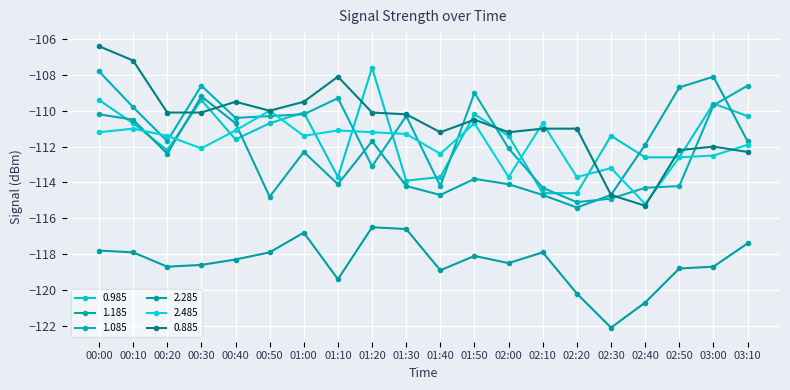

What are all the series names shown in the legend?

0.985, 1.185, 1.085, 2.285, 2.485, 0.885